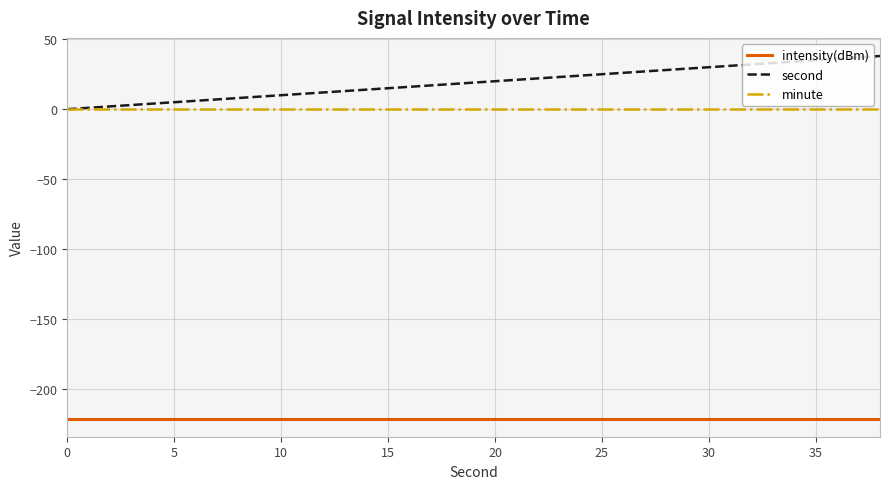

How many lines are shown in the chart?

3